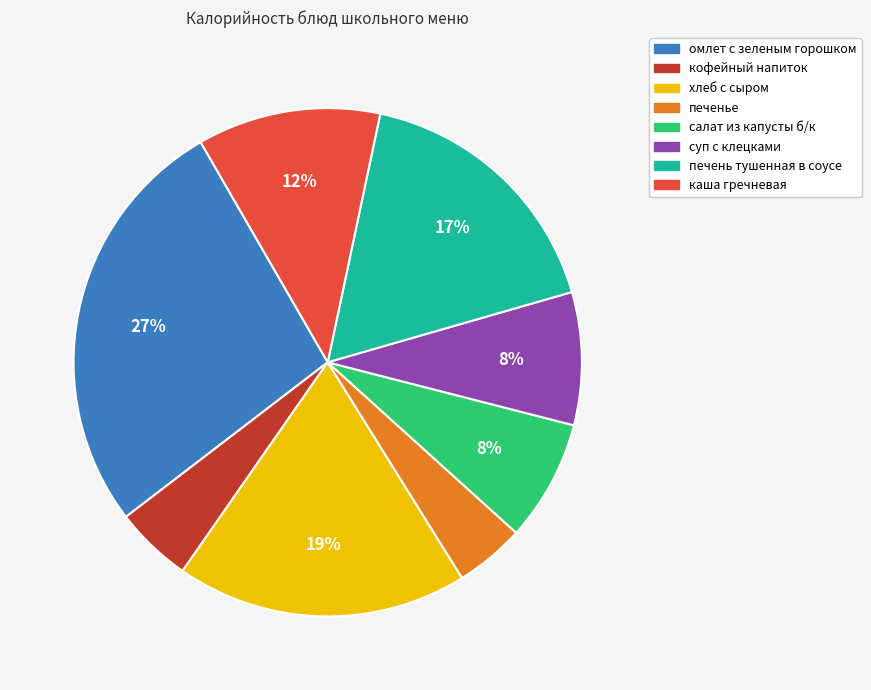

To the nearest percent, what portion does кофейный напиток represent?

5%